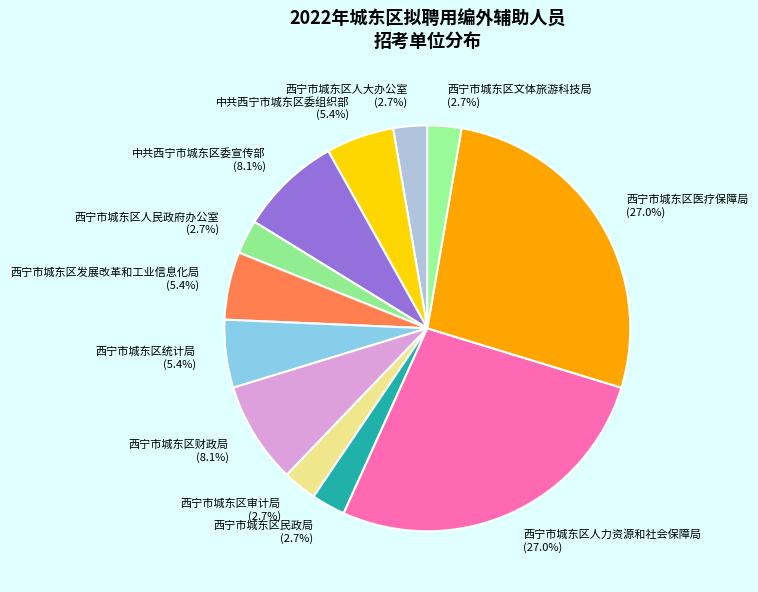

Does 西宁市城东区审计局 represent more than half of the total?

No